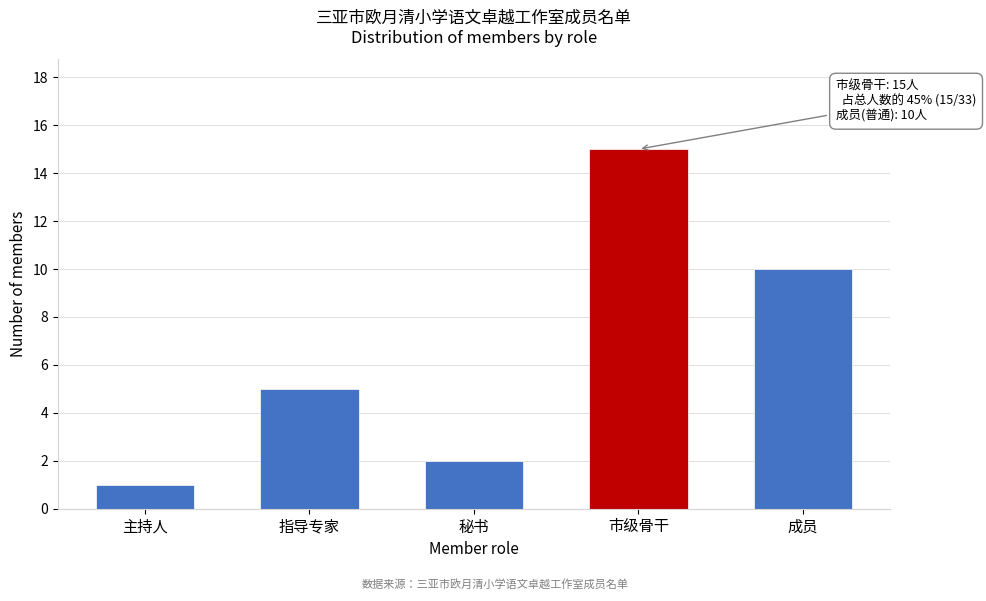

Reading left to right, extract all data points from this chart.

1	5	2	15	10